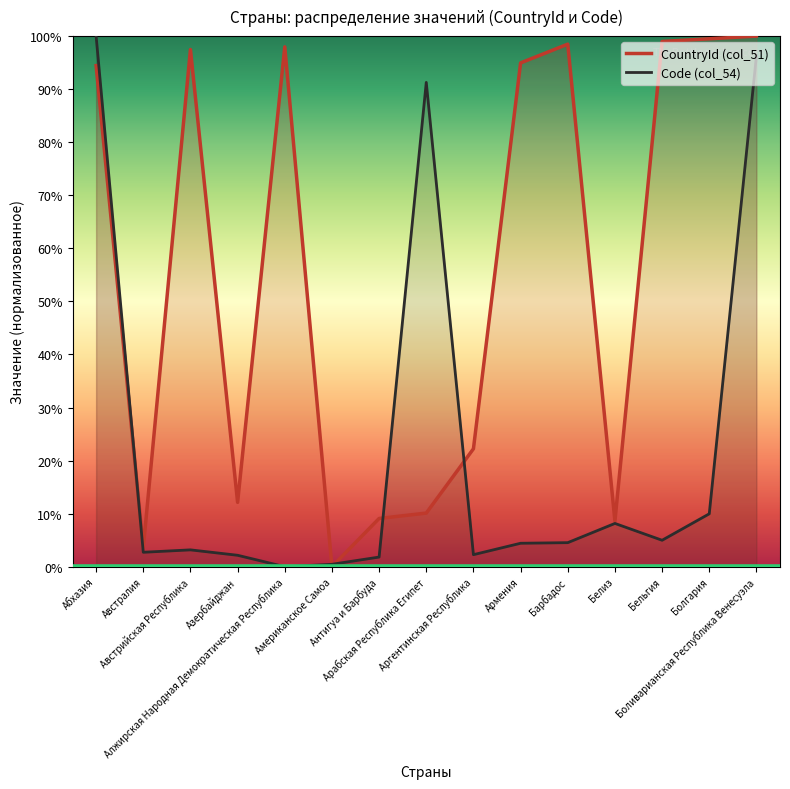

What is the value of the CountryId (col_51) point at the 10th from the left?

94.9